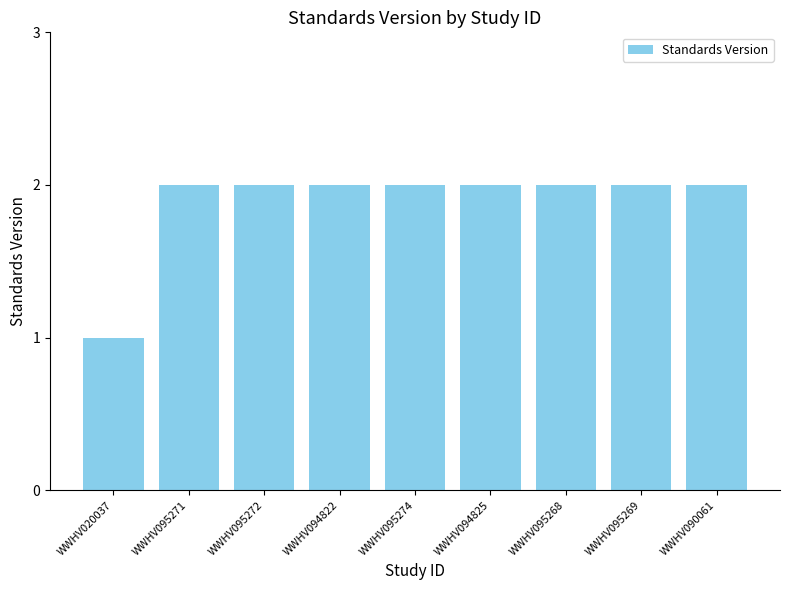

What position from the left is WWHV095269?

8